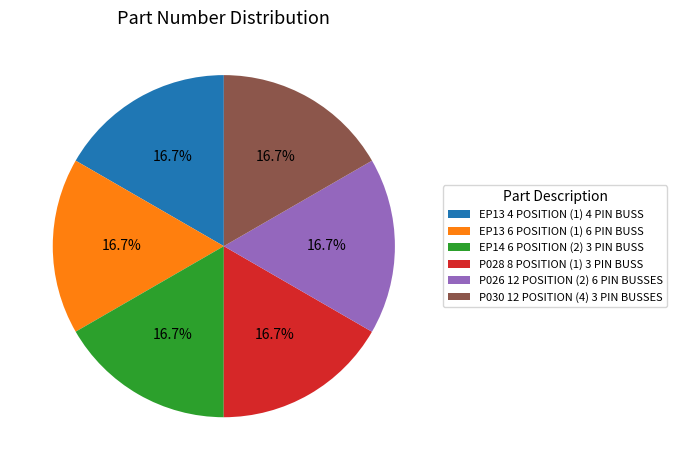

Does EP14 6 POSITION (2) 3 PIN BUSS account for over 50% of the chart?

No